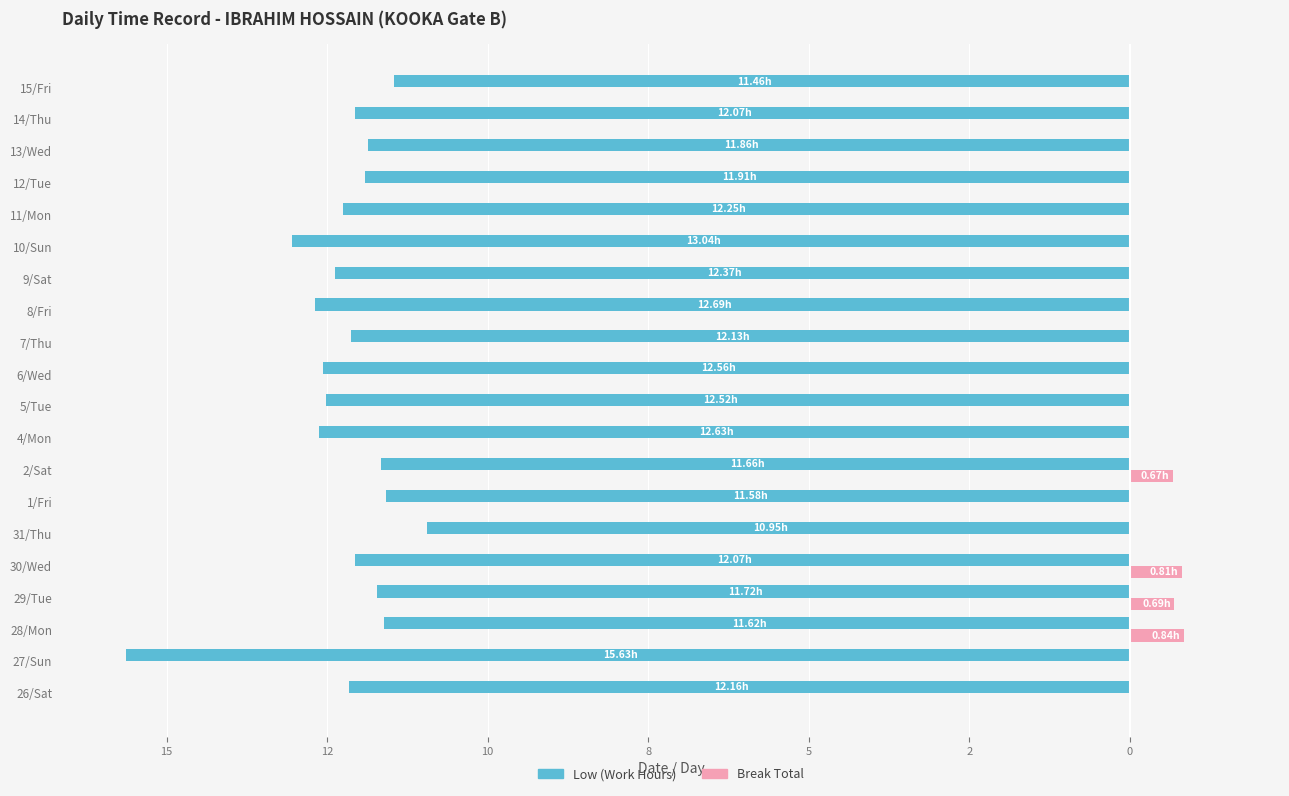

What are all the series names shown in the legend?

Low (Work Hours), Break Total